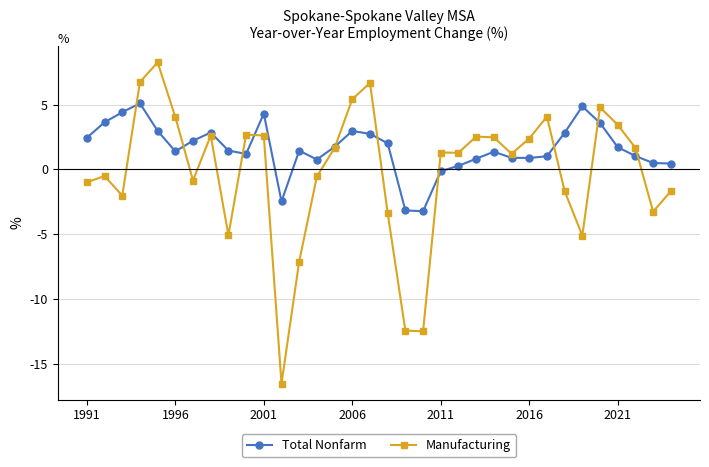

What is the lowest value of the Total Nonfarm series?

-3.2